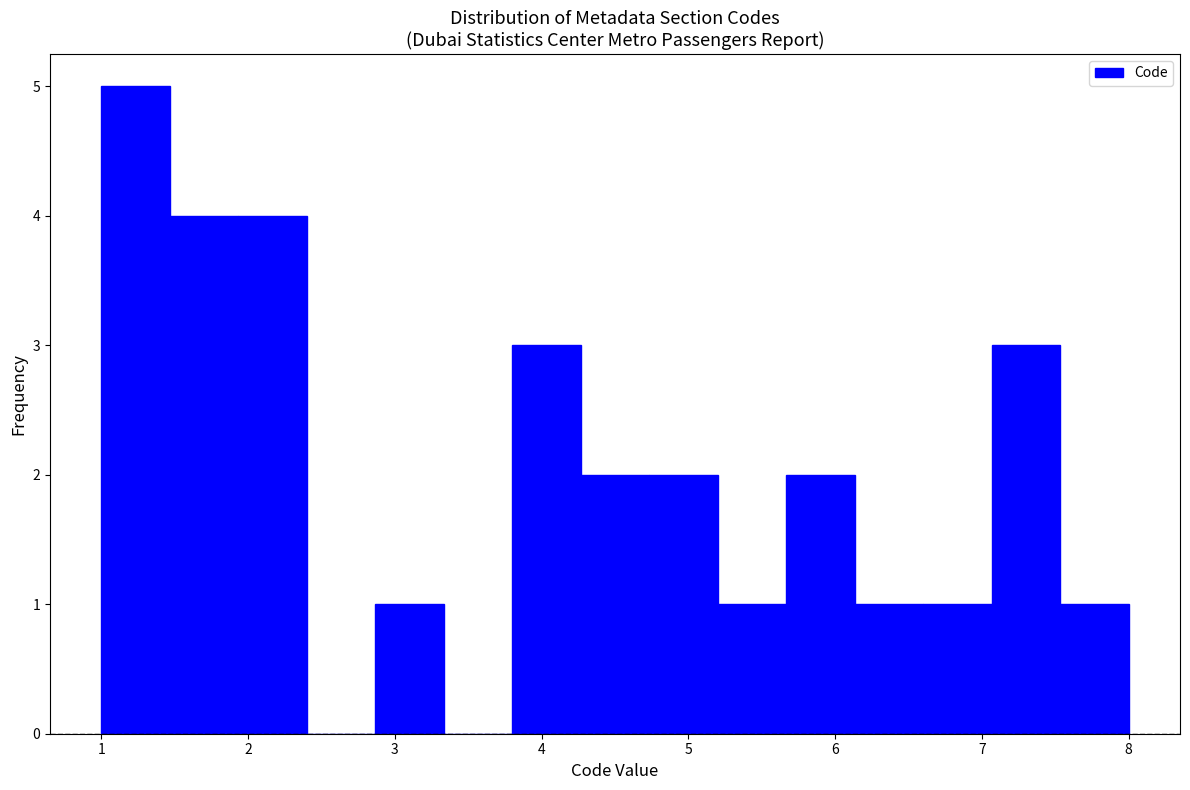

Over which range of the x-axis is the bar tallest?

1.0 to 1.5